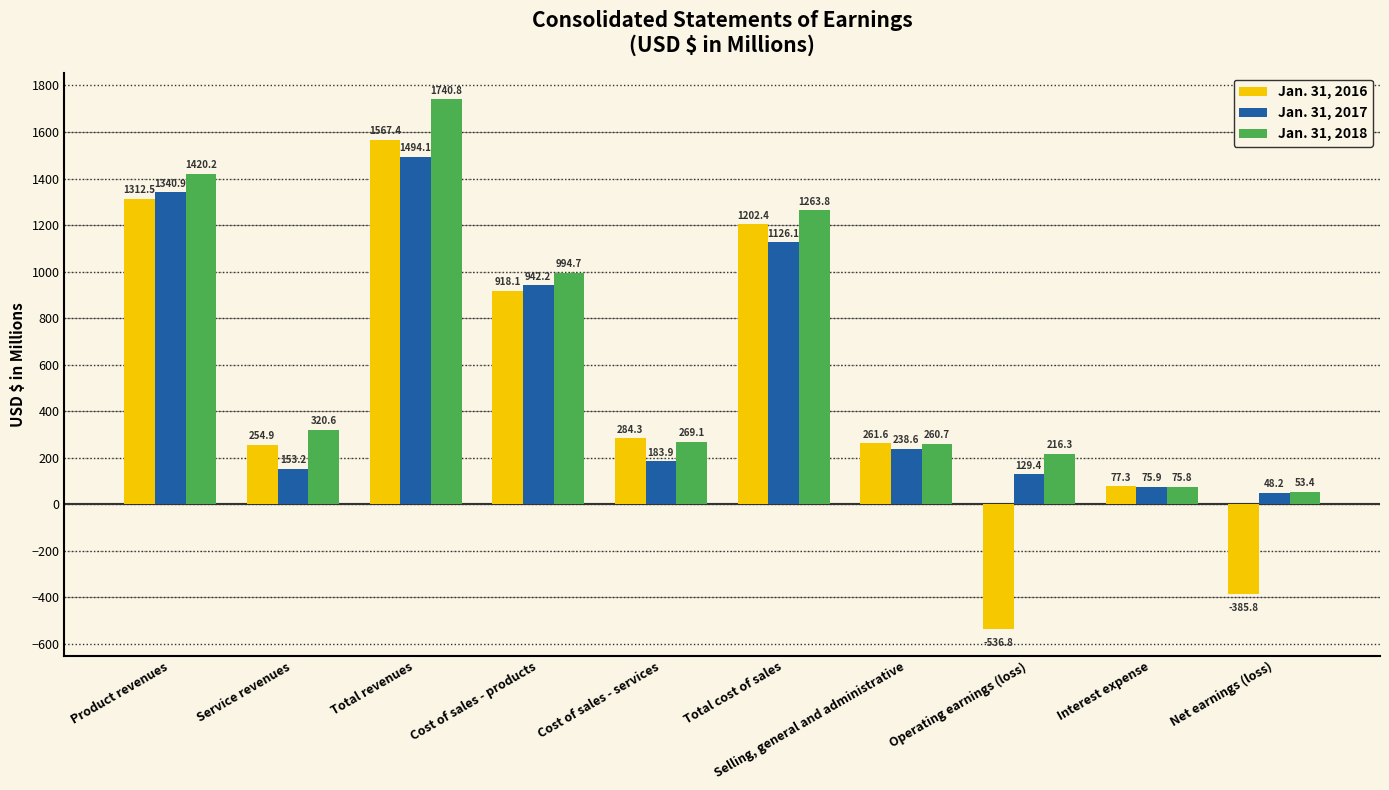

Rank the series by their average value, from highest to lowest.

Jan. 31, 2018, Jan. 31, 2017, Jan. 31, 2016